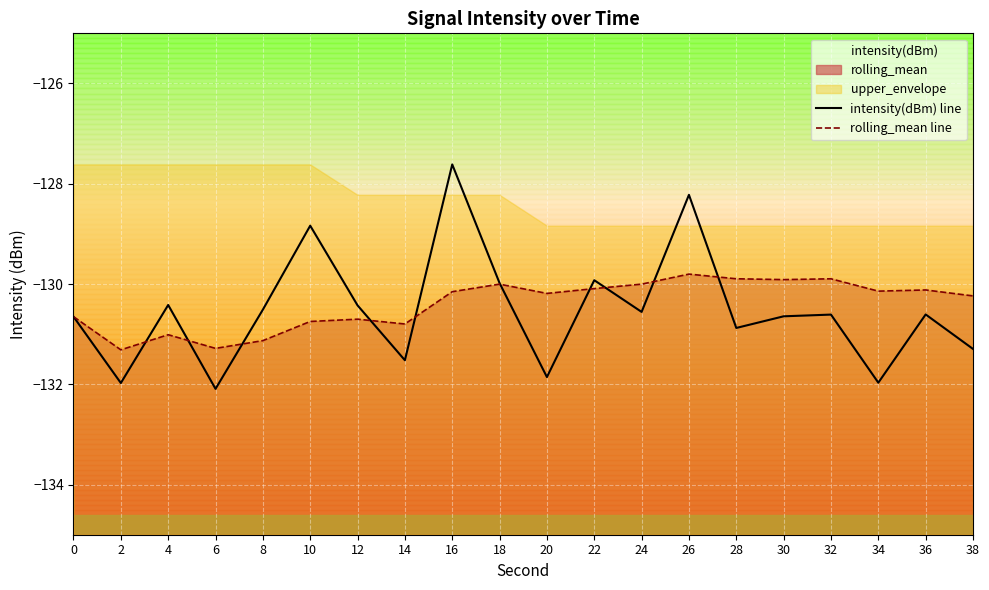

What is the maximum value for intensity(dBm) line?

-127.6